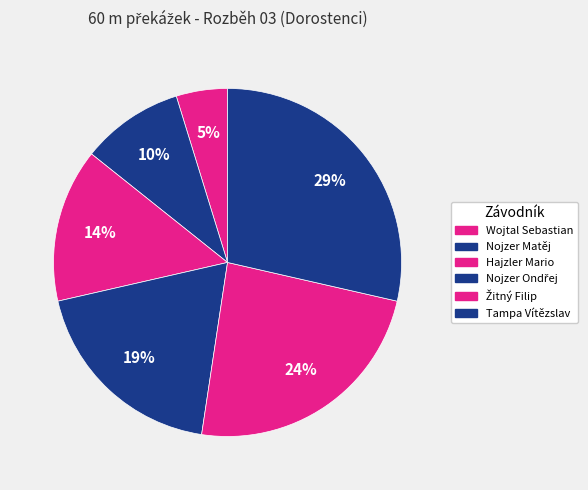

Which slice is the largest?

Tampa Vítězslav